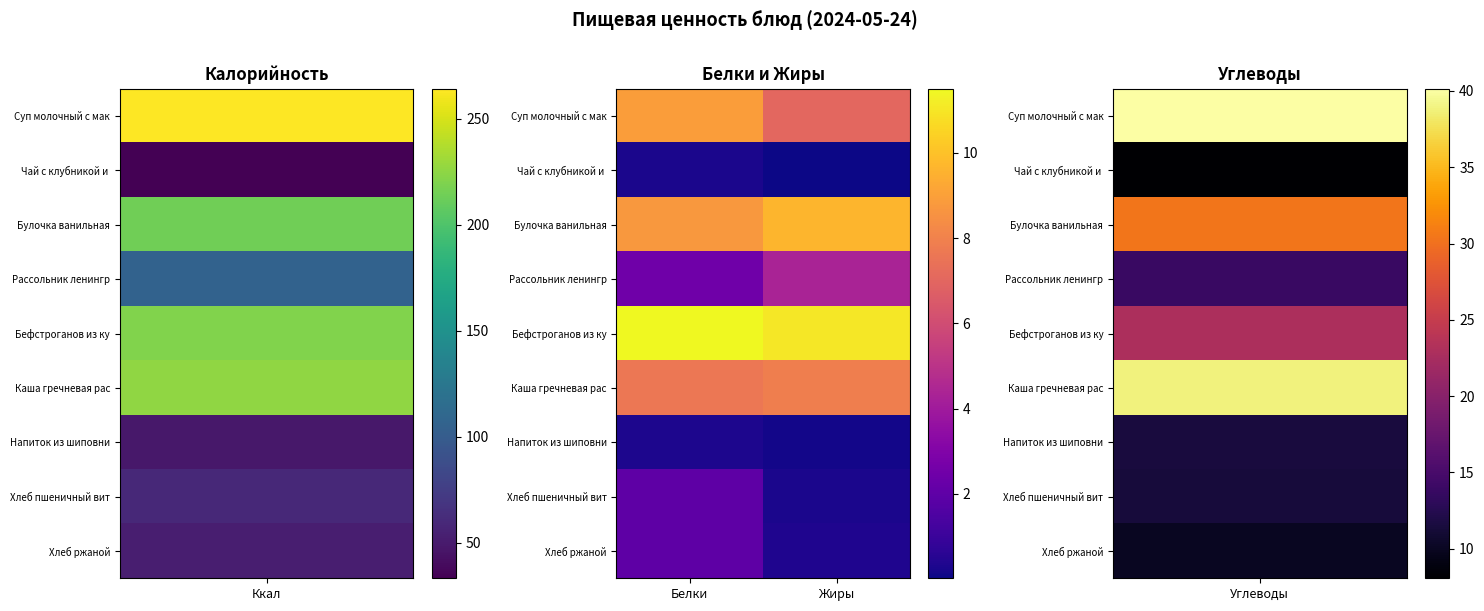

Rank the series by their maximum value, from highest to lowest.

Бефстроганов из ку, Булочка ванильная, Суп молочный с мак, Каша гречневая рас, Рассольник ленингр, Хлеб пшеничный вит, Хлеб ржаной, Напиток из шиповни, Чай с клубникой и